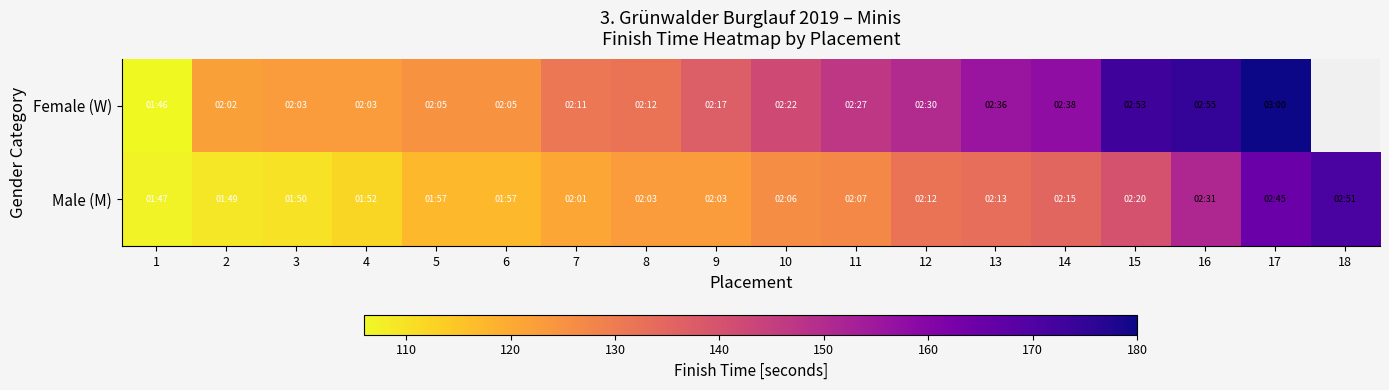

Which series has the largest total across all categories?

Male (M)